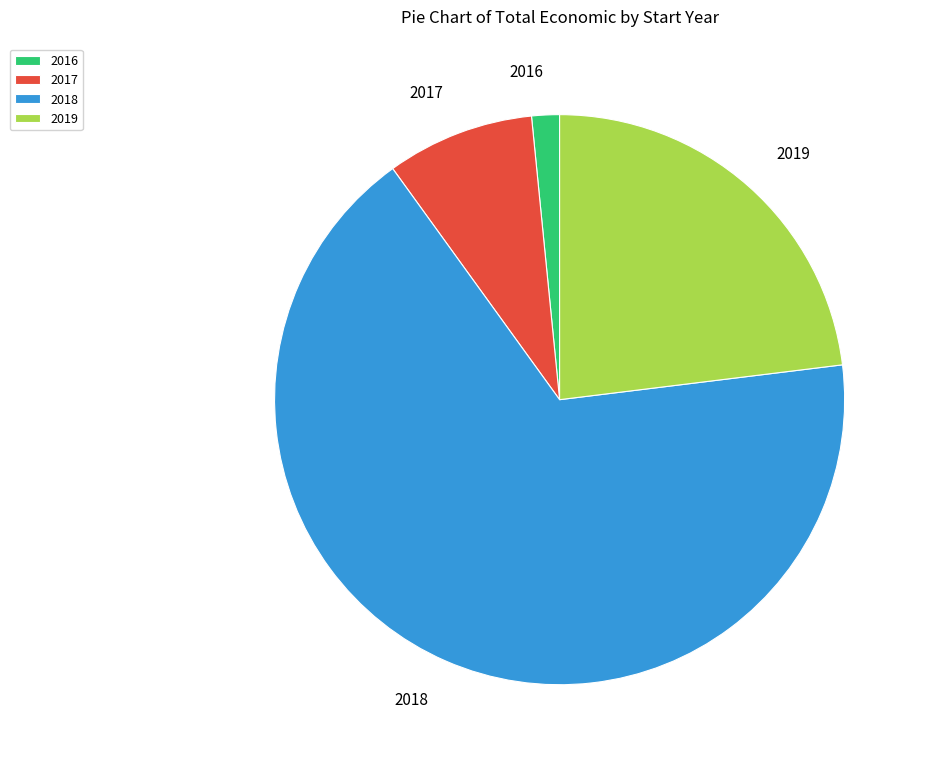

True or false: 2017 accounts for 14% of the total.

False